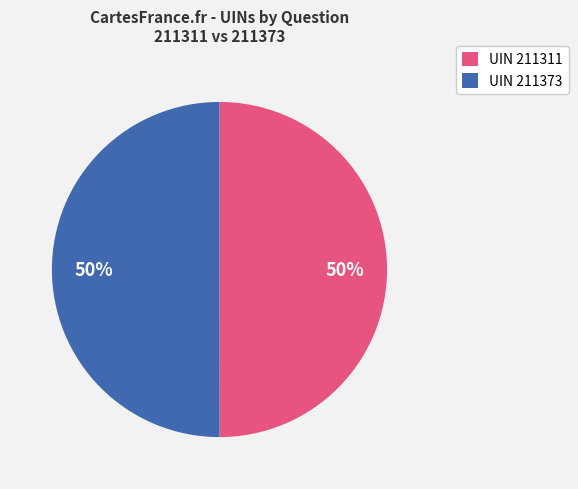

Count the number of slices in the pie.

2